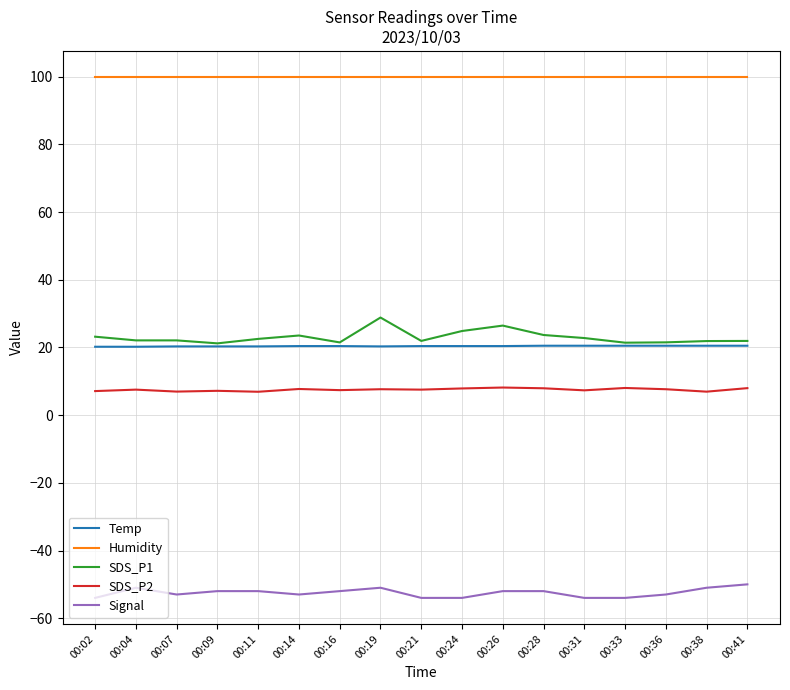

Does the chart display data point markers on the line(s)?

No